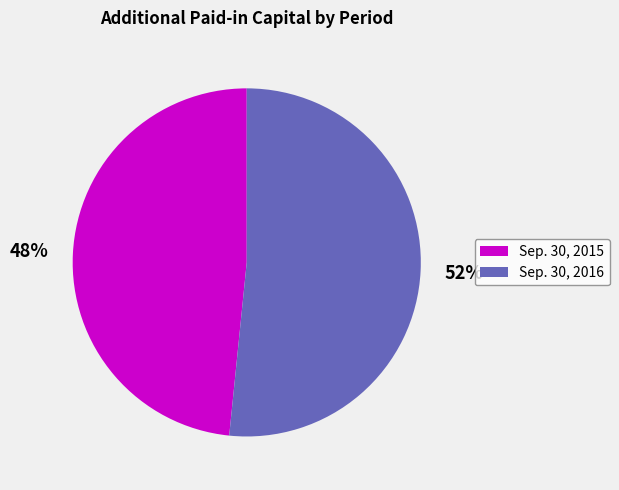

To the nearest percent, what portion does Sep. 30, 2016 represent?

52%